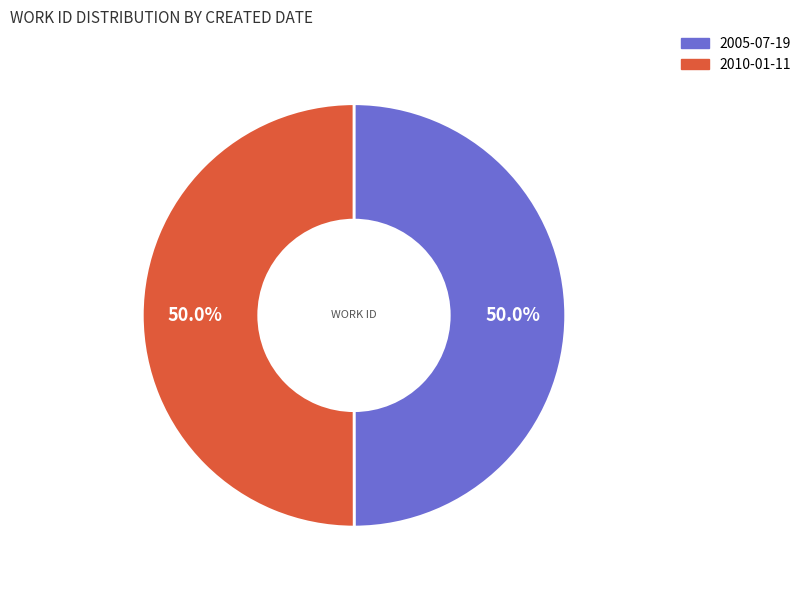

True or false: 2005-07-19 accounts for 50% of the total.

True